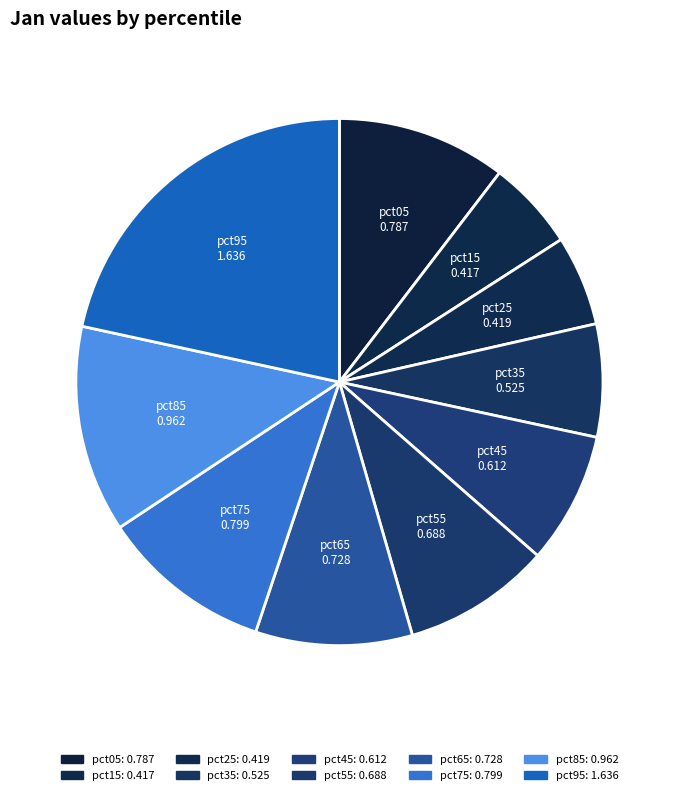

Which has a higher value, pct65 or pct55?

pct65